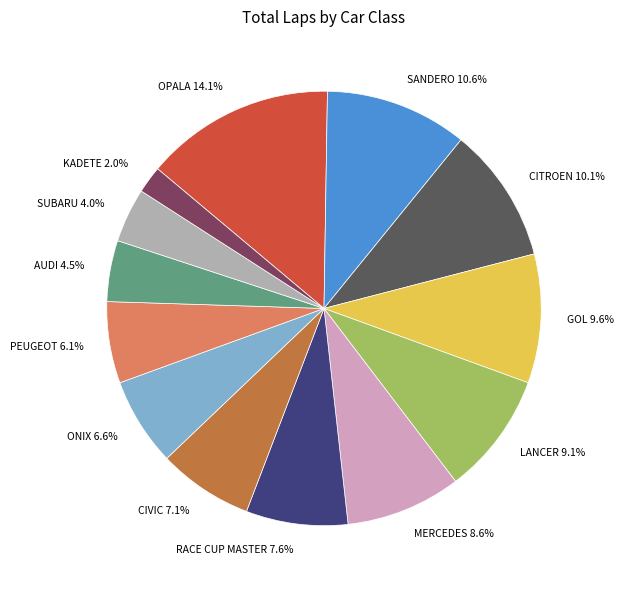

Combined, do AUDI and GOL account for over 50%?

No